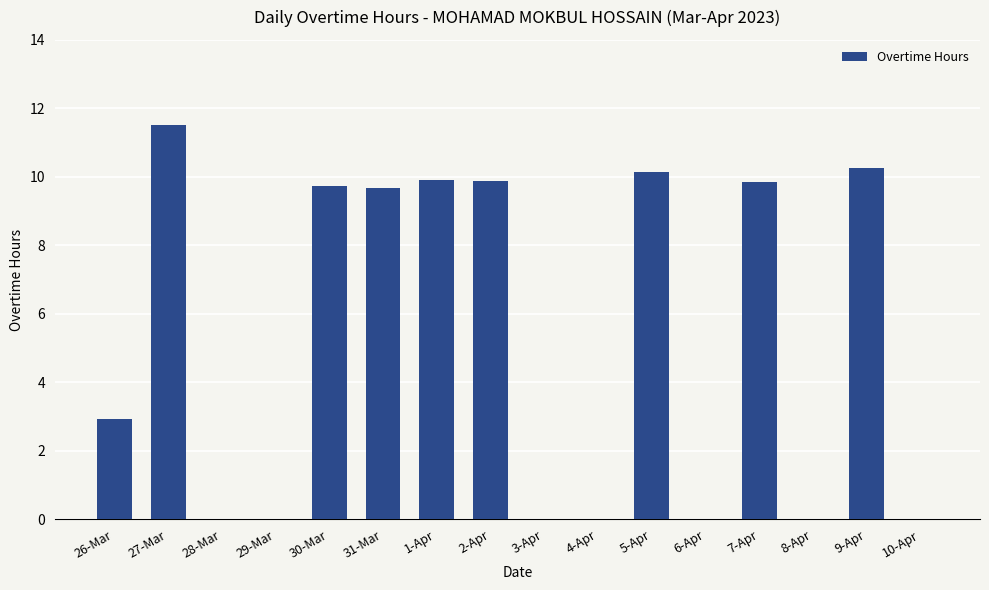

Count the number of data series in this chart.

1